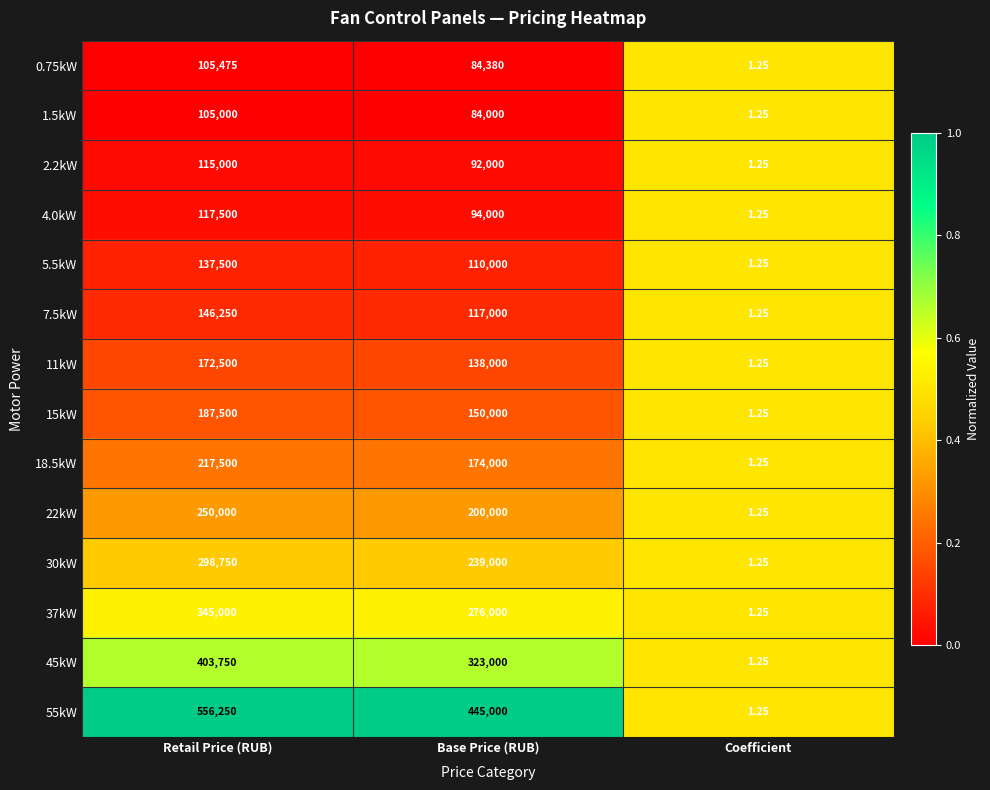

Where is 4.0kW nearest to the value 58750?

Base Price (RUB)